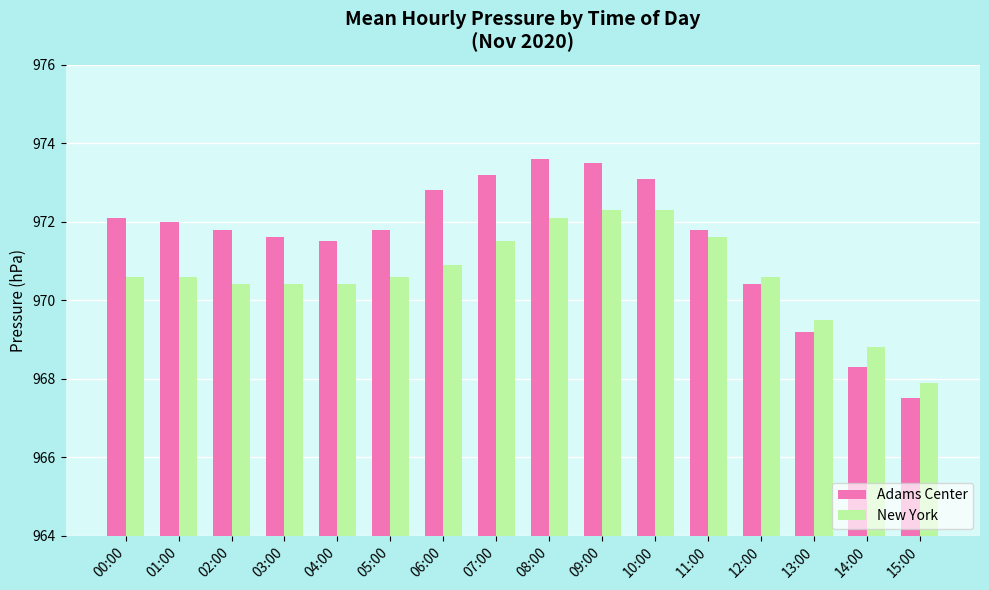

What is the difference between the highest and lowest values at 10:00?

0.8